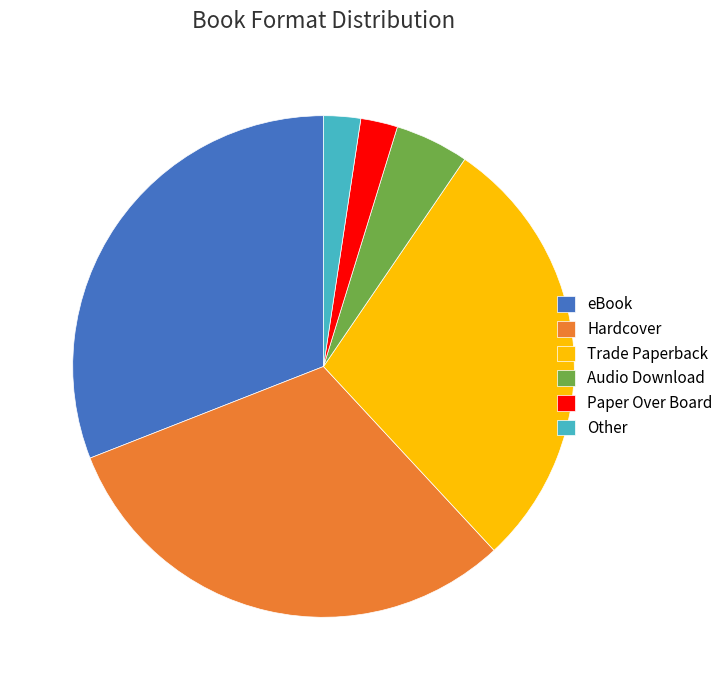

Which has a higher value, Hardcover or Audio Download?

Hardcover